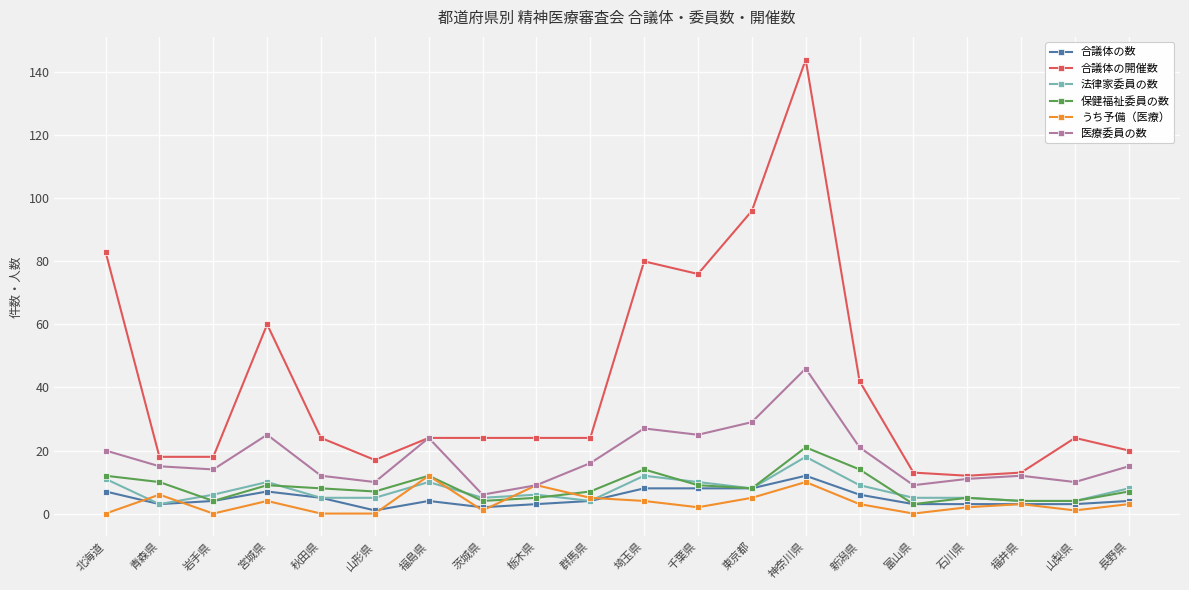

True or false: 保健福祉委員の数 and 合議体の開催数 intersect in this chart.

False